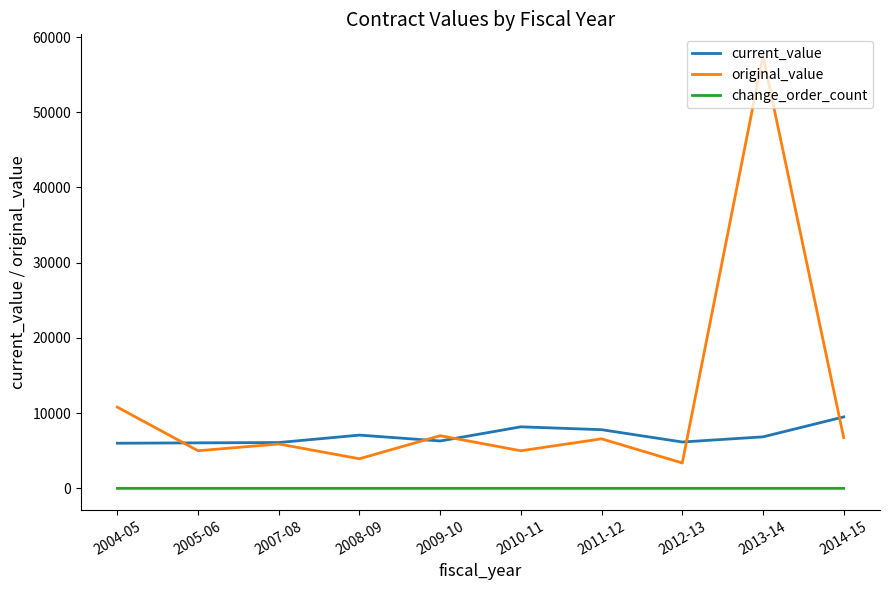

Rank the series at 2008-09 from highest to lowest value.

current_value, original_value, change_order_count